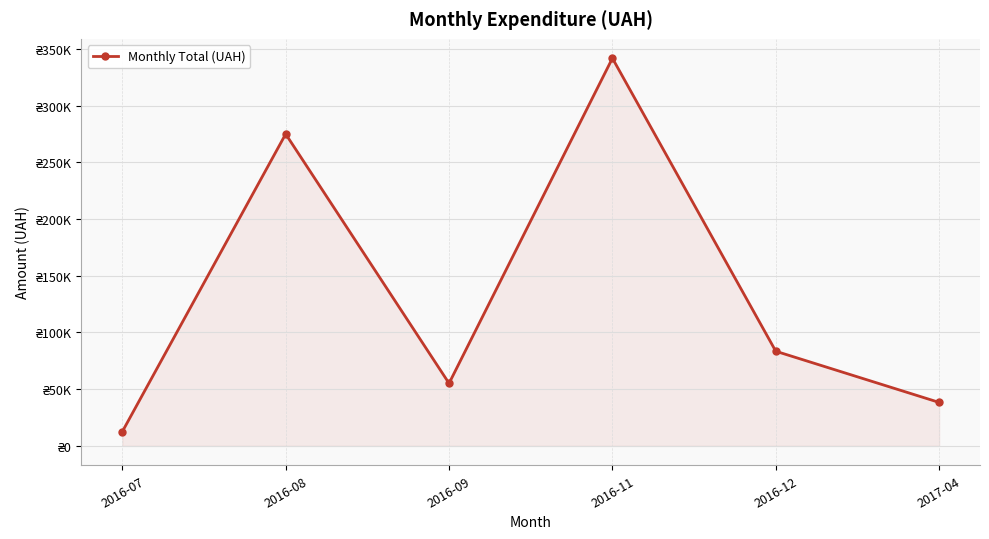

Does the chart have visible grid lines?

Yes